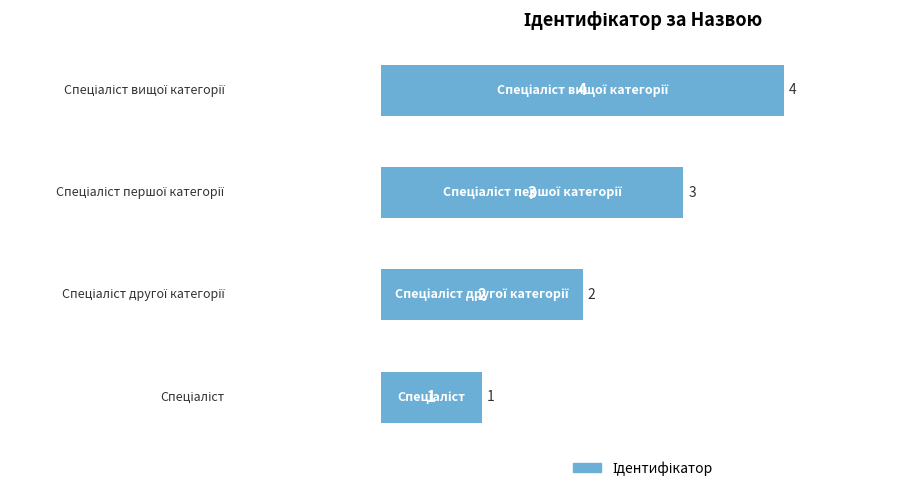

Count the values in the range 2 to 4.

3